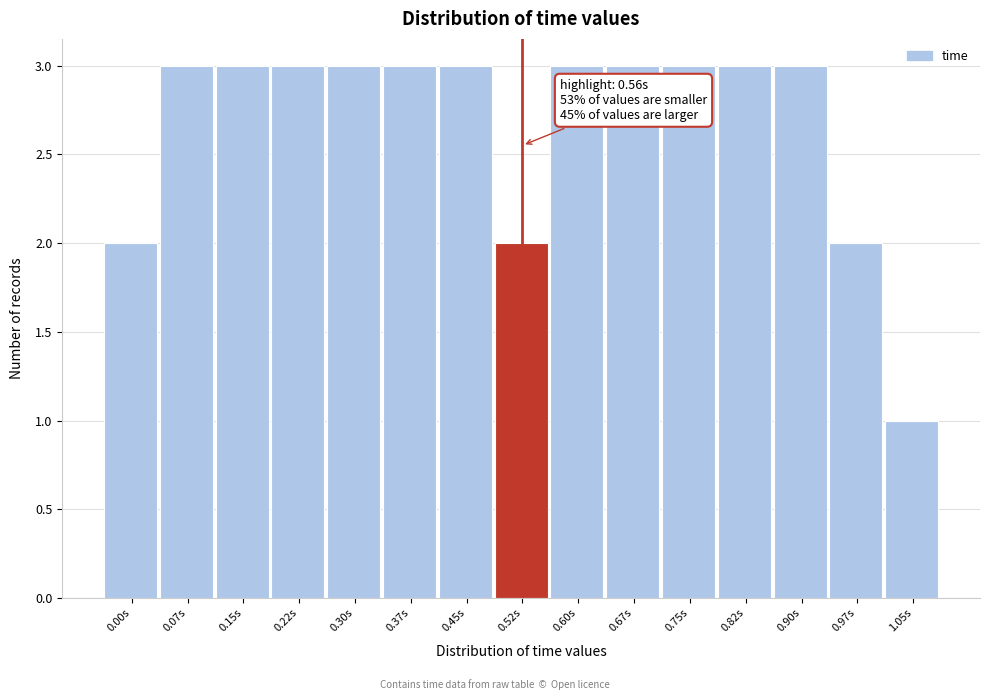

Reading right to left, extract all data points from this chart.

1.05s=1	0.97s=2	0.90s=3	0.82s=3	0.75s=3	0.67s=3	0.60s=3	0.52s=2	0.45s=3	0.37s=3	0.30s=3	0.22s=3	0.15s=3	0.07s=3	0.00s=2